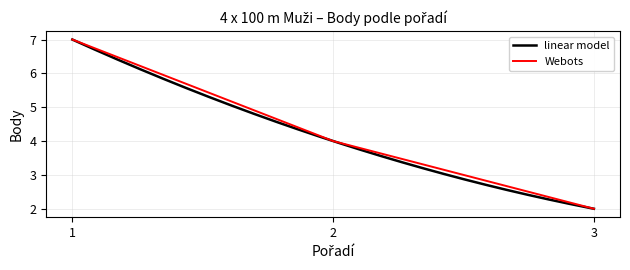

How many categories are shown in the chart?

3